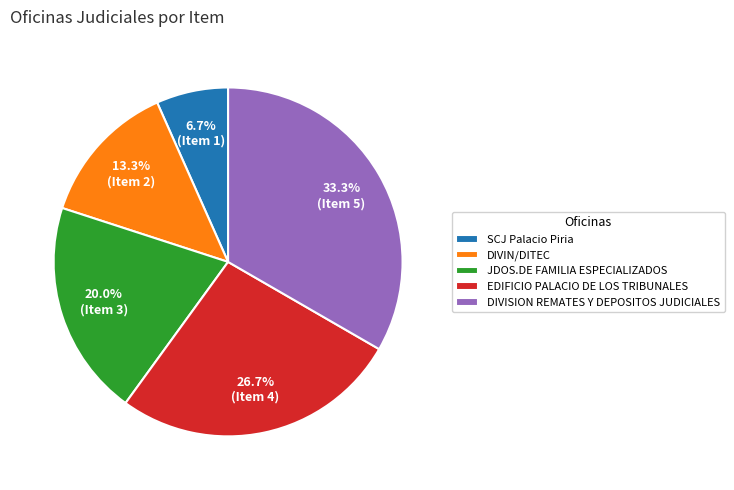

To the nearest percent, what portion does DIVISION REMATES Y DEPOSITOS JUDICIALES represent?

33%